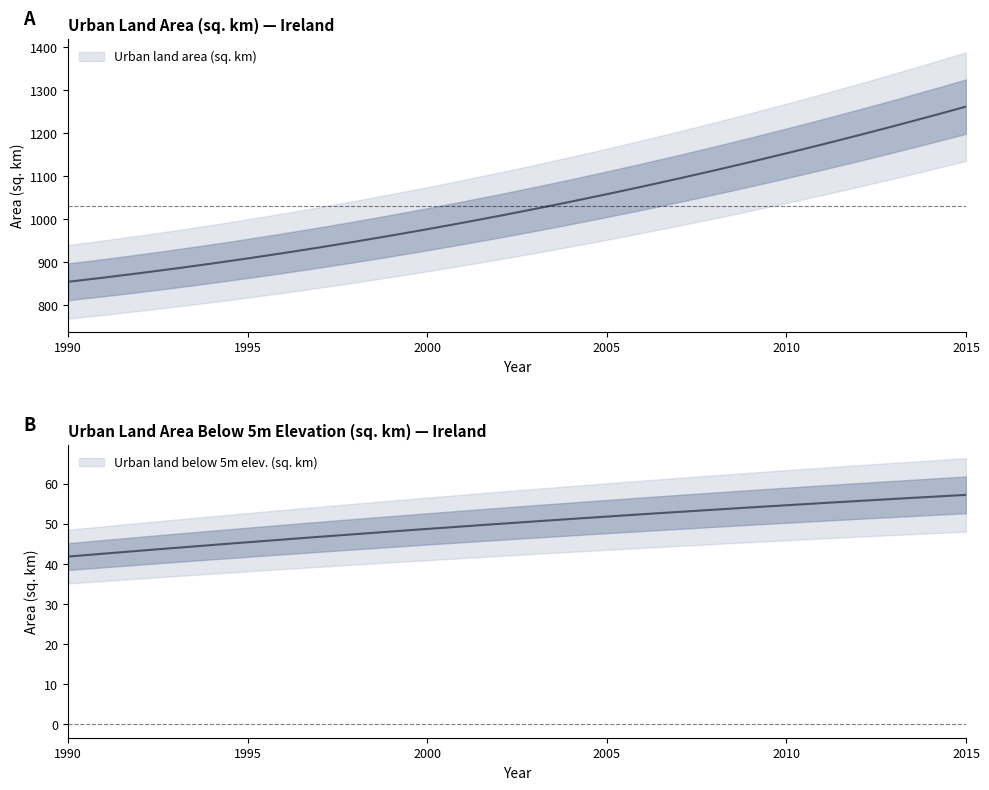

Which series has the largest total across all categories?

Urban land area (sq. km)